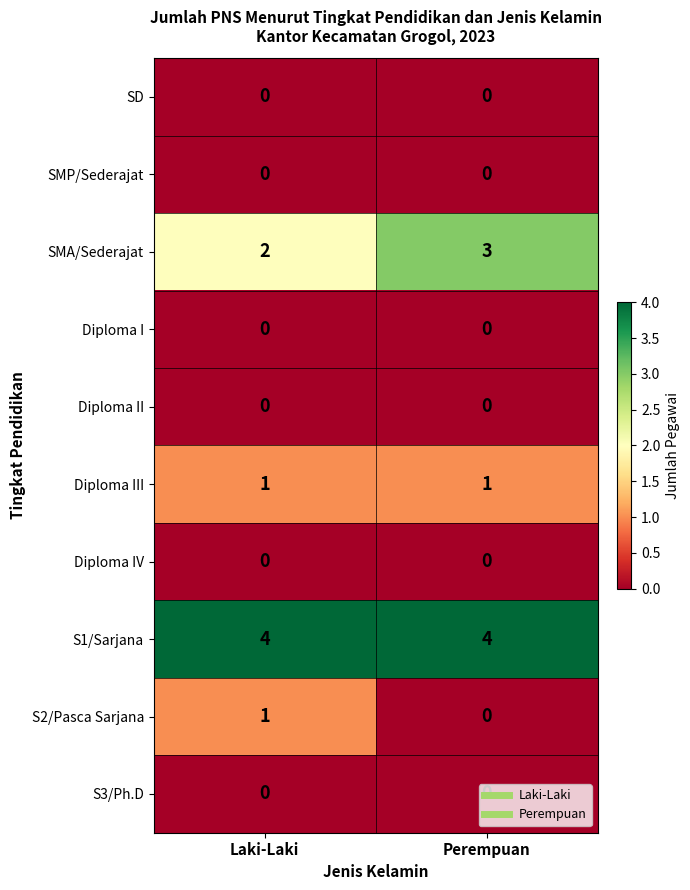

The value of Diploma III at Laki-Laki is 1. True or false?

True